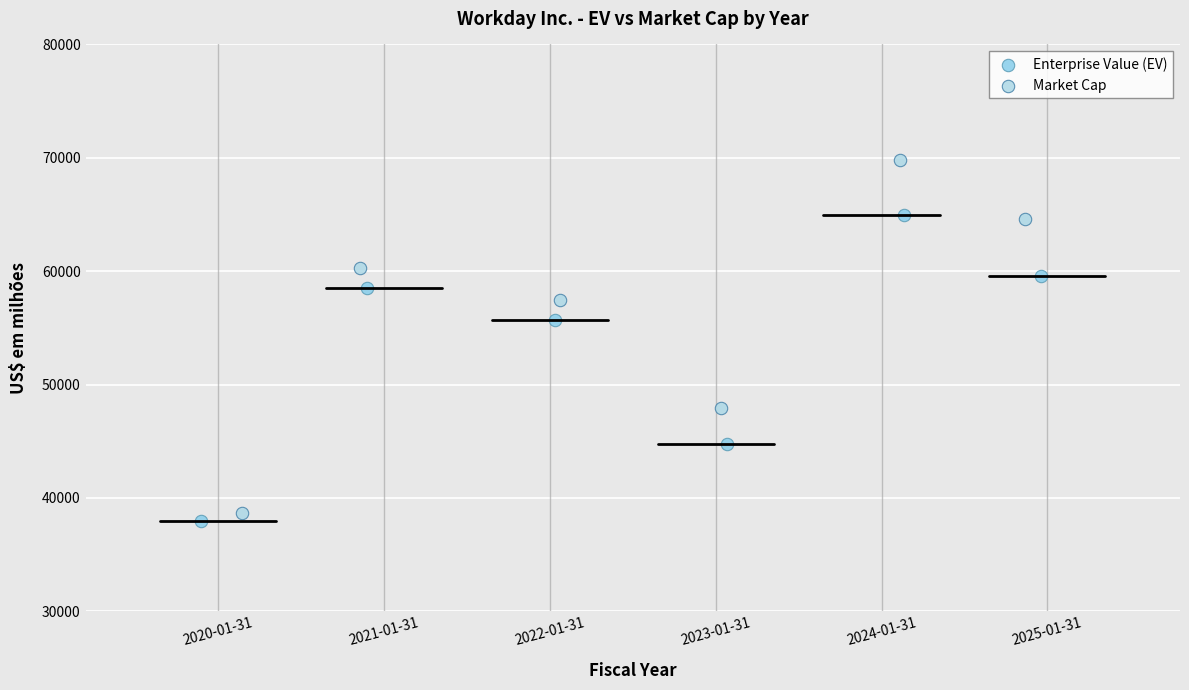

Which series contains the highest Y value?

Market Cap